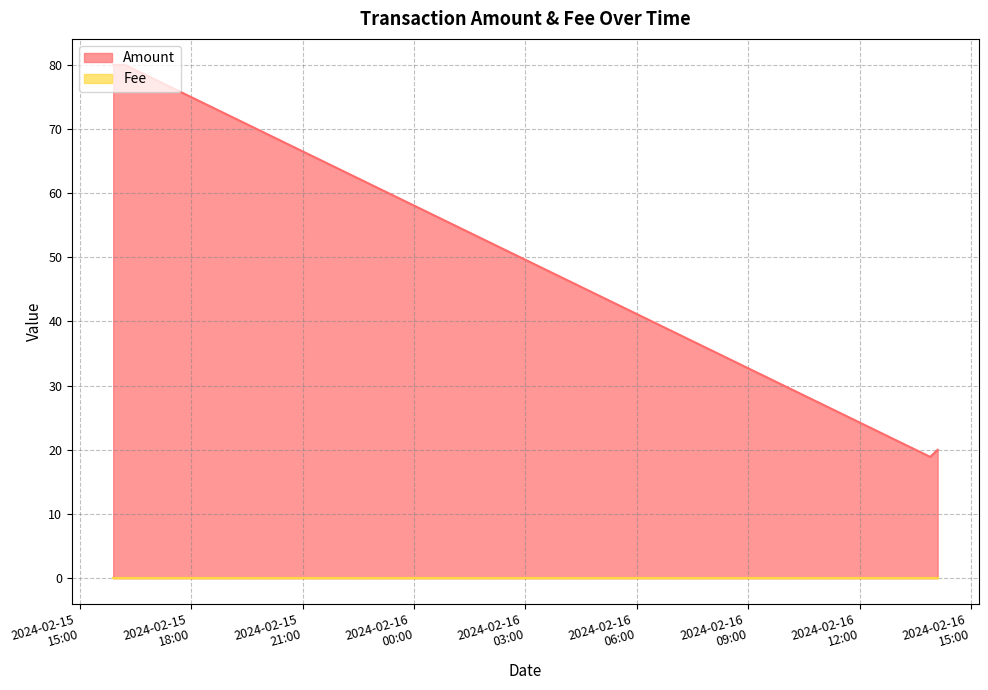

Where is the data nearest to the value 49?

2024-02-16 14:06:00